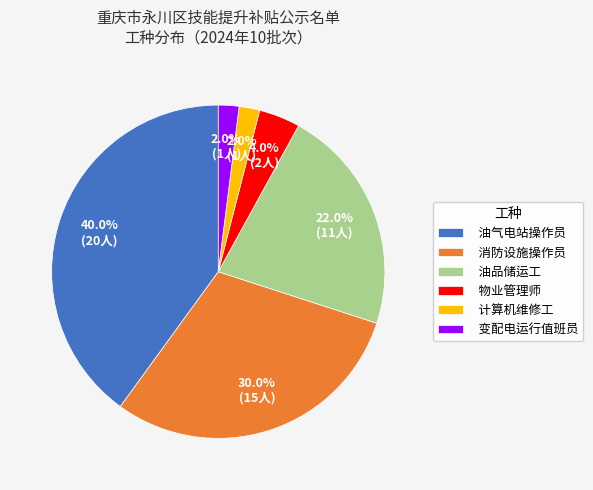

What percentage is the 计算机维修工 slice, to the nearest percent?

2%